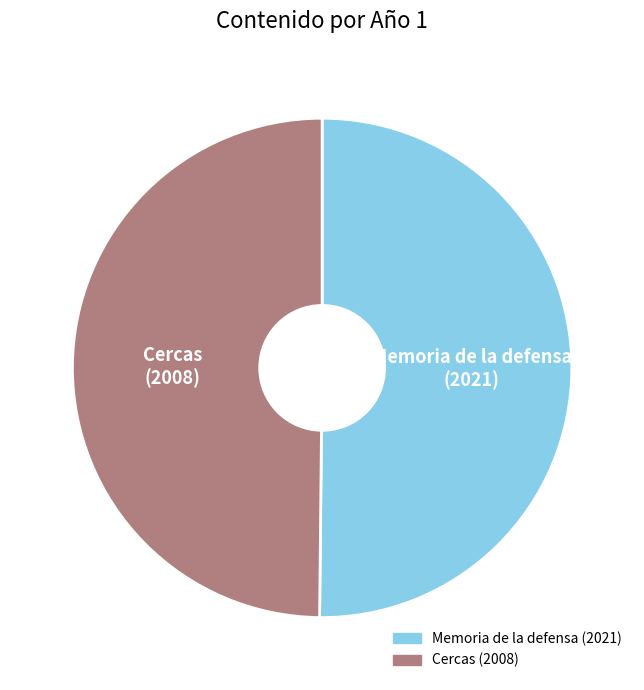

True or false: Cercas accounts for 50% of the total.

True